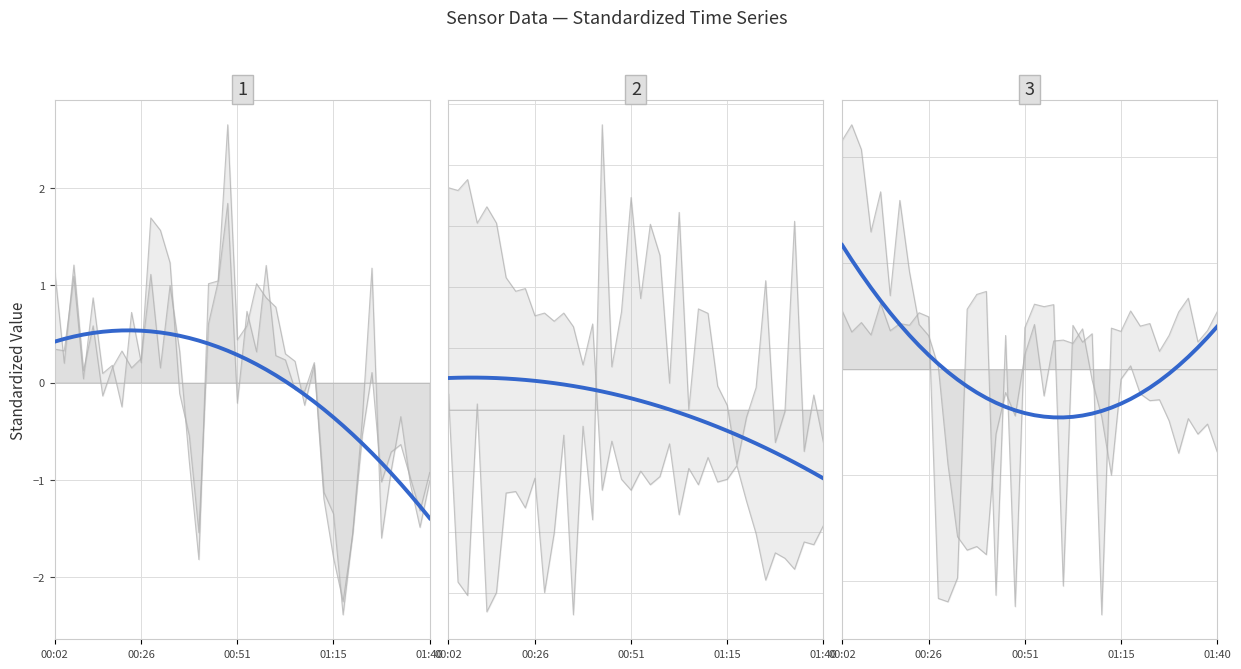

Is it true that the value at 01:15 is -0.2?

False